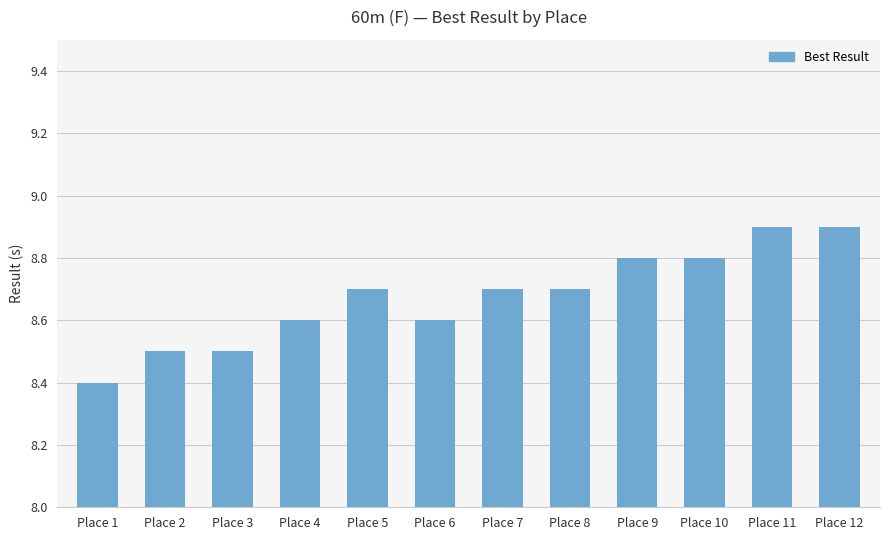

True or false: the data shows 11.4 at Place 2.

False